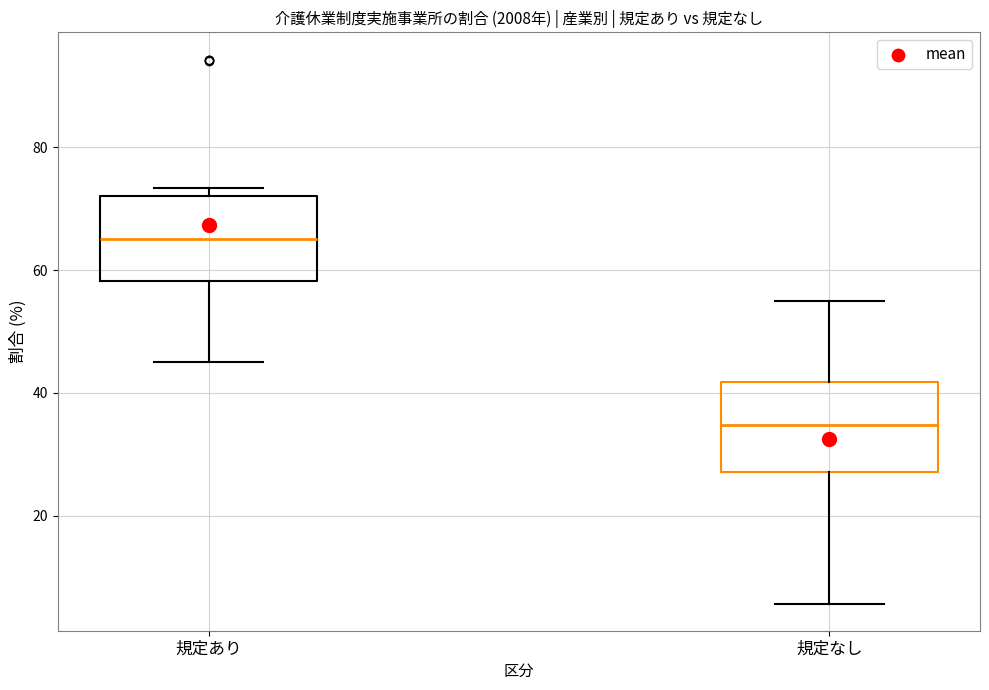

Where does the lower whisker of the box for 規定あり end on the y-axis? The values are not printed on the chart, so give them approximately, as read against the axis.

46